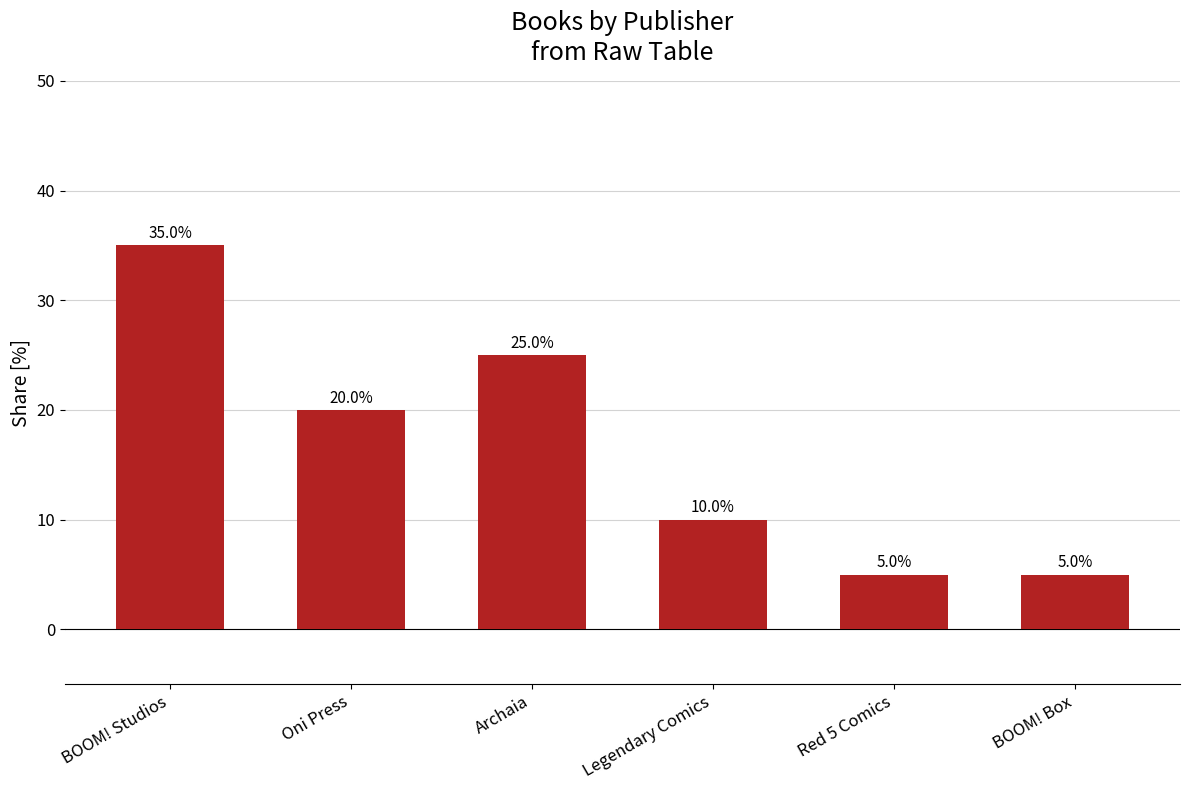

Reading right to left, extract all data points from this chart.

BOOM! Box=5	Red 5 Comics=5	Legendary Comics=10	Archaia=25	Oni Press=20	BOOM! Studios=35